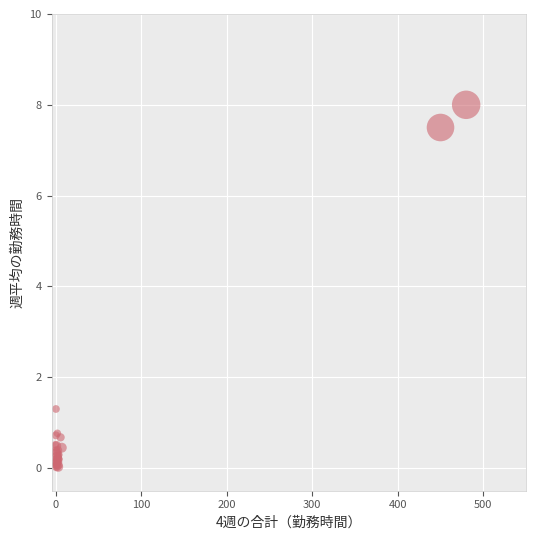

What Y value in the scatter plot is closest to 4?

1.3